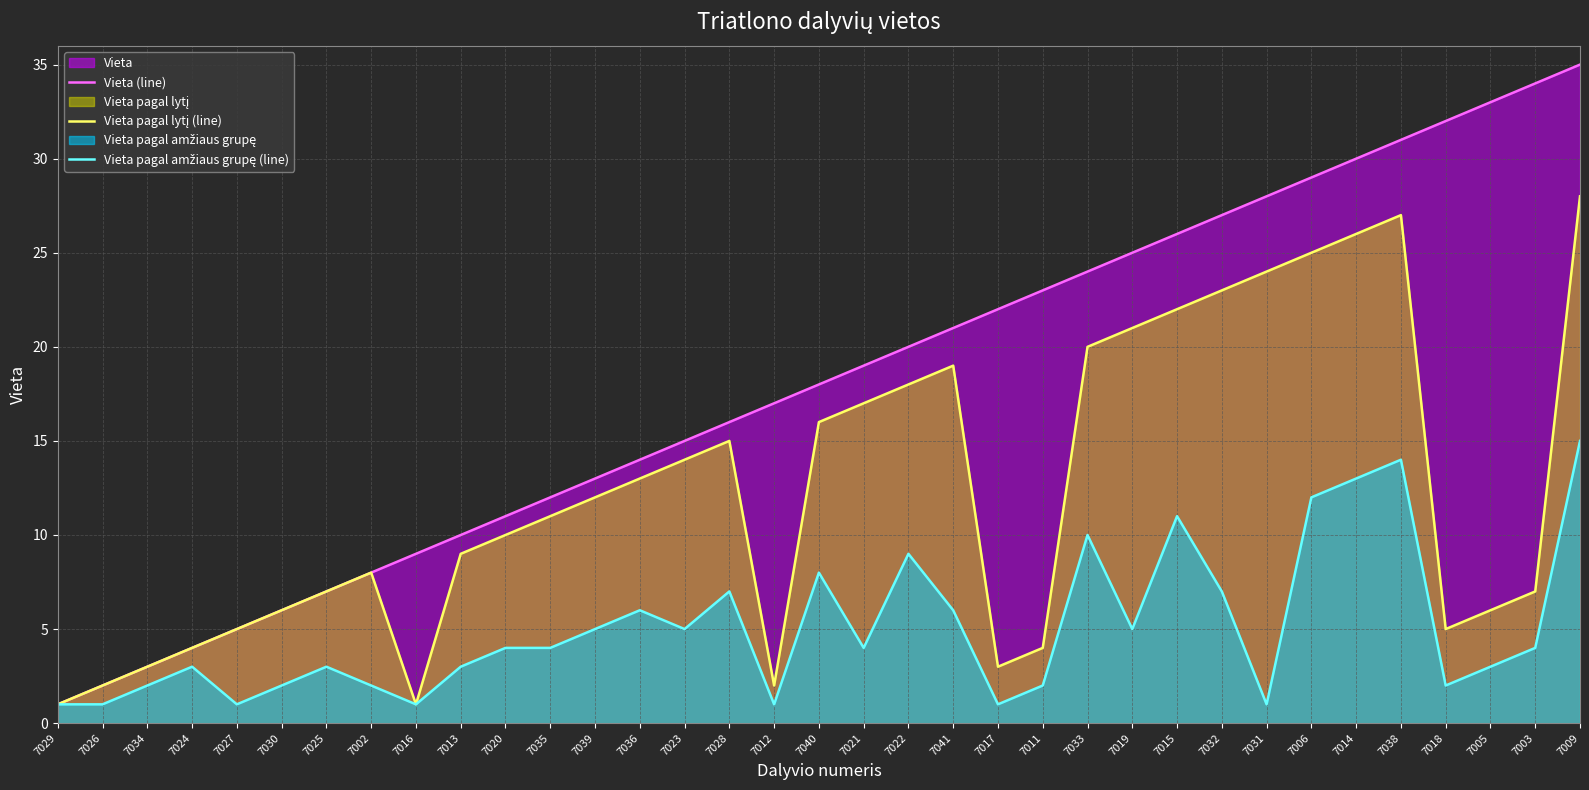

Between 7035 and 7011, which is larger?

7011